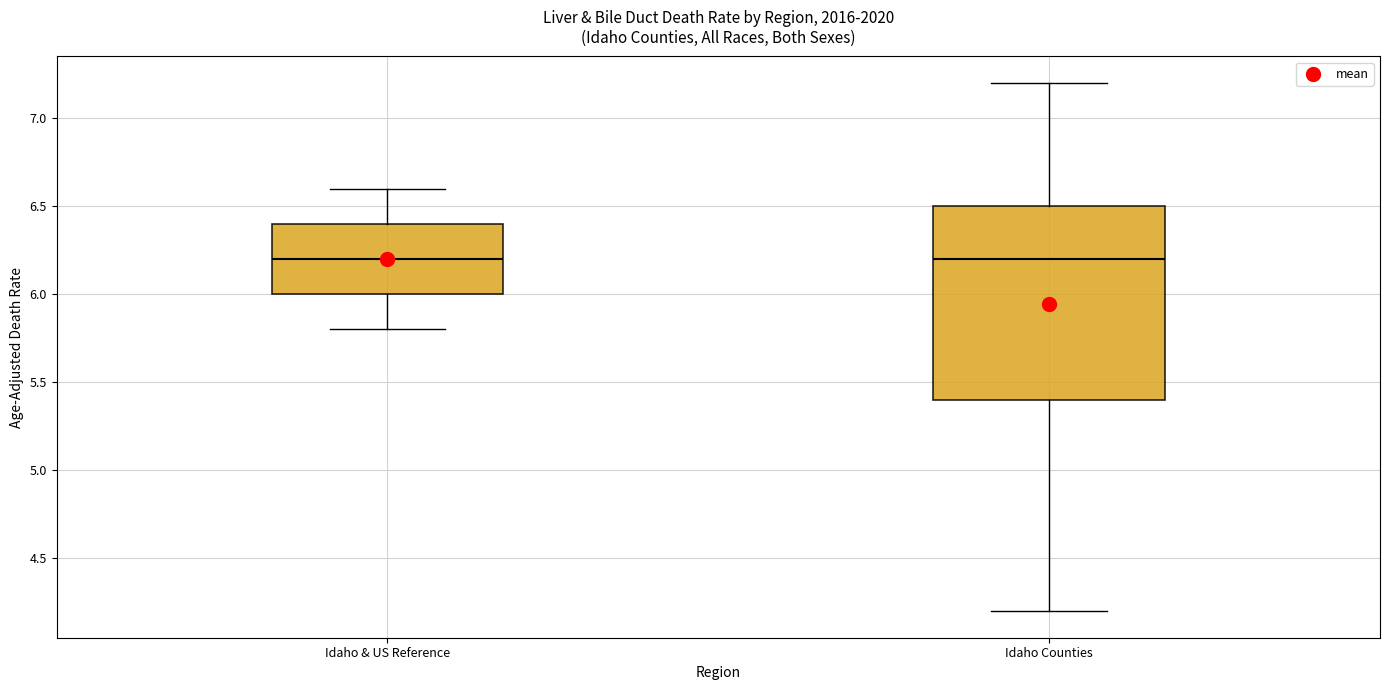

Reading left to right, read every box against the y-axis: the position of its median line, the range the box covers, and the ends of its whiskers. The values are not printed on the chart, so give them approximately, as read against the axis.

Idaho & US Reference: median 6.2, box 6.0 to 6.4, whiskers 5.8 to 6.6
Idaho Counties: median 6.2, box 5.4 to 6.5, whiskers 4.2 to 7.2